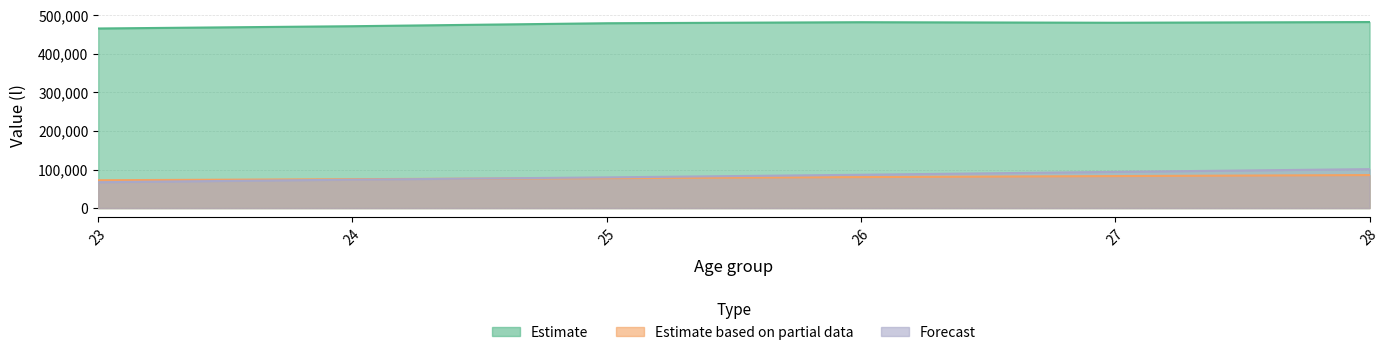

True or false: Estimate and Forecast intersect in this chart.

False